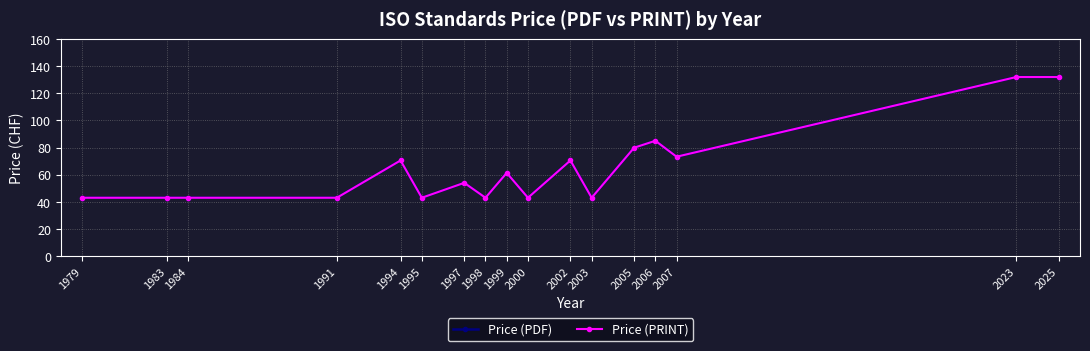

The Price (PRINT) series shows 43.0 at 1991. True or false?

True